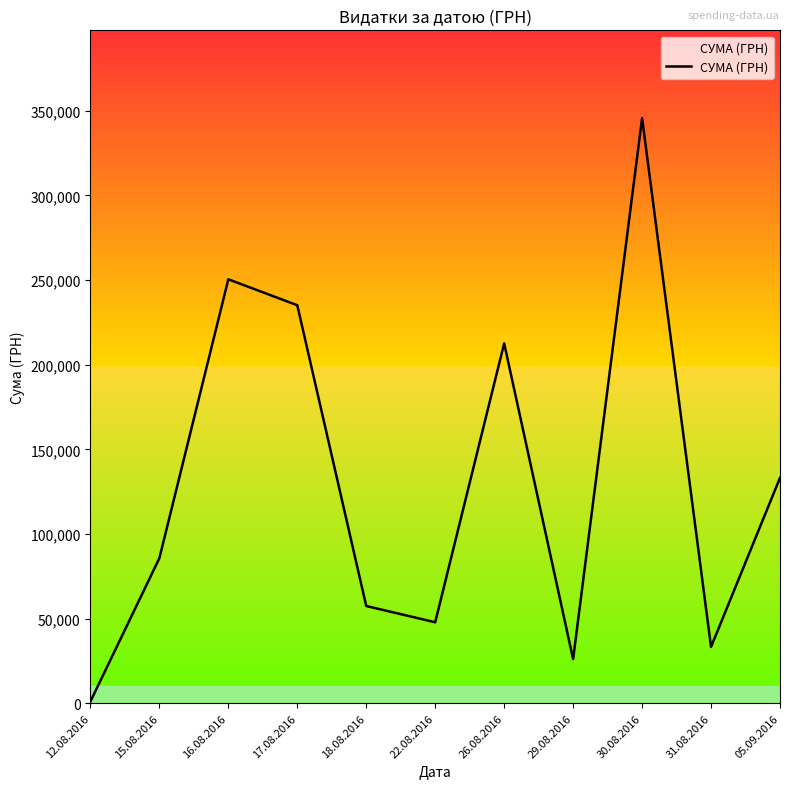

How many points are lower than both their immediate neighbors (excluding endpoints)?

3